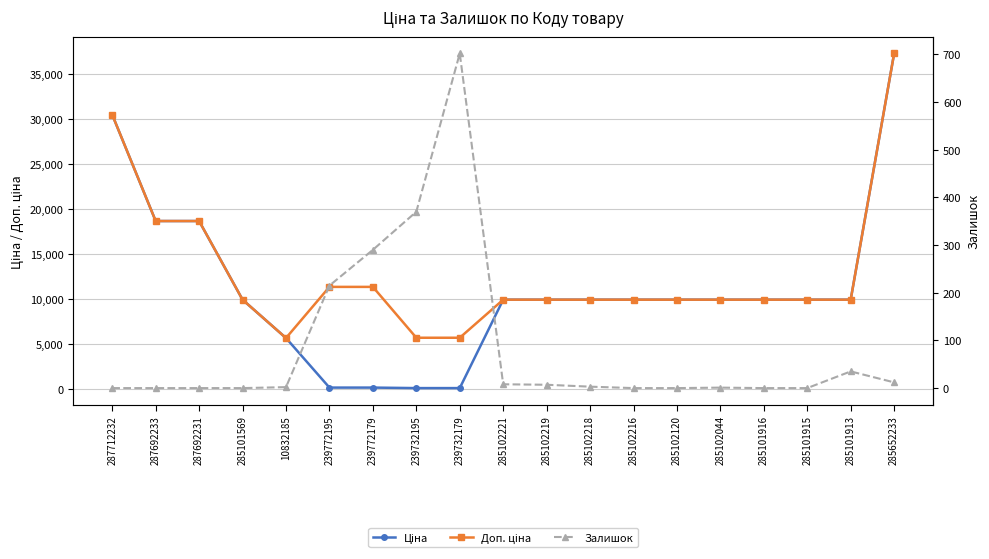

At which category does the chart reach its peak across all series?

285652233